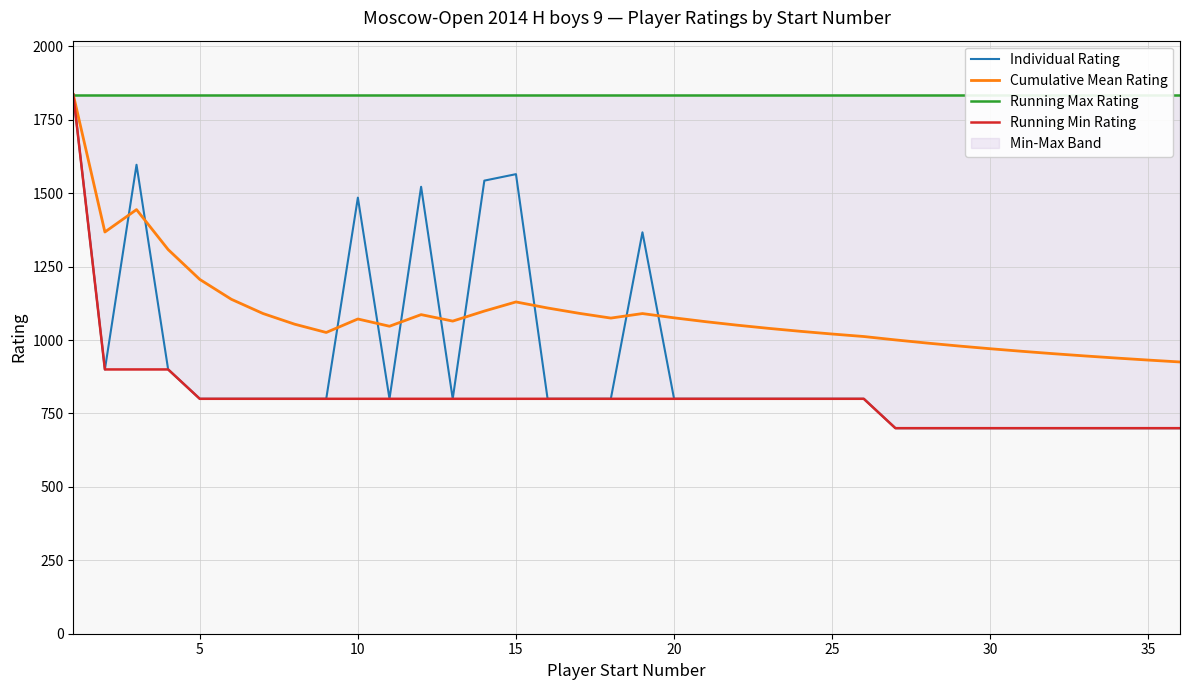

True or false: Running Min Rating has a value of 800.0 at 25.

True